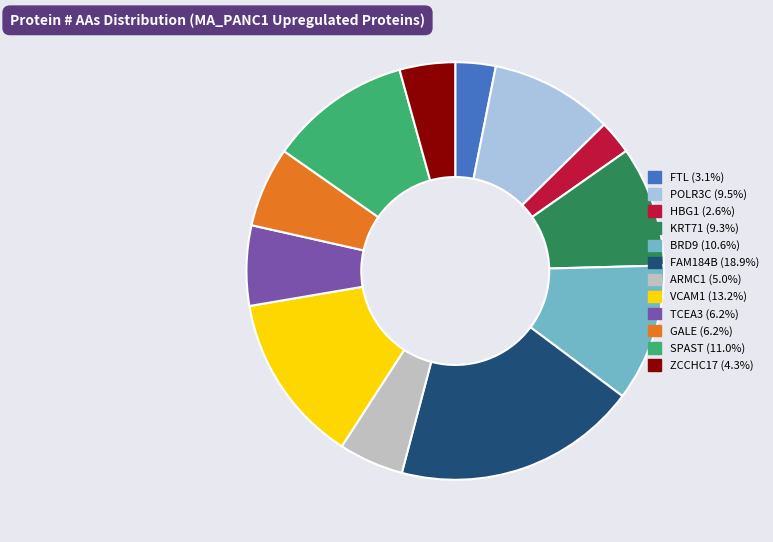

Which category has the biggest portion of the pie?

FAM184B